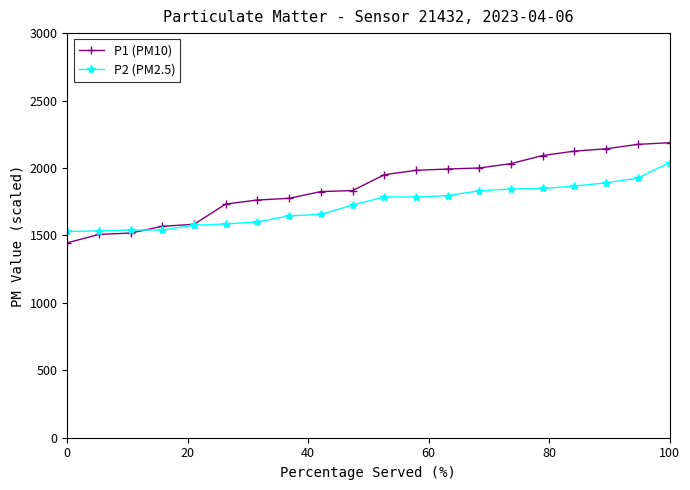

Which series has the largest total across all categories?

P1 (PM10)